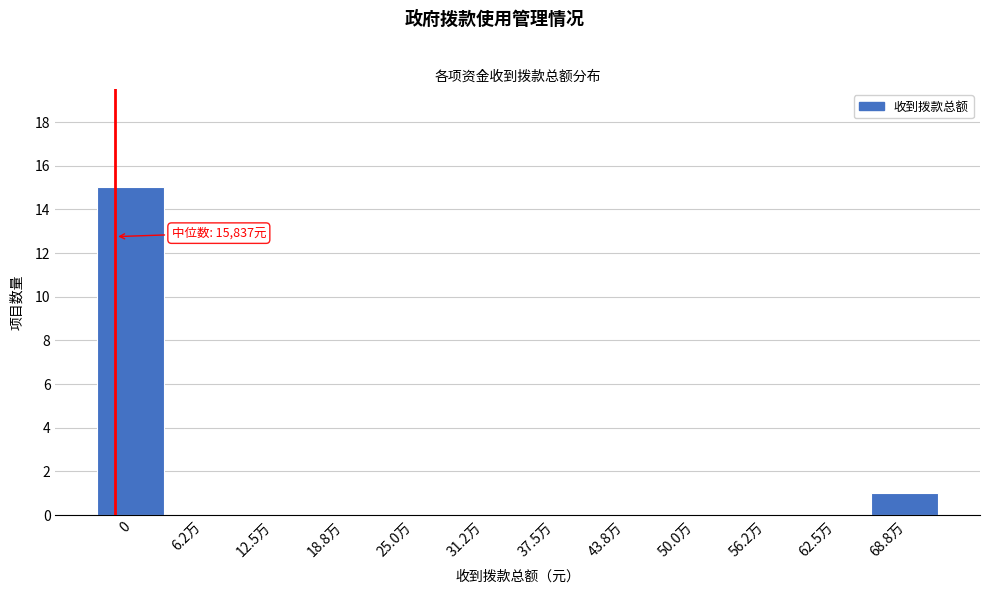

Reading right to left, list all the values displayed in this chart.

68.8万=1	62.5万=0	56.2万=0	50.0万=0	43.8万=0	37.5万=0	31.2万=0	25.0万=0	18.8万=0	12.5万=0	6.2万=0	0=15